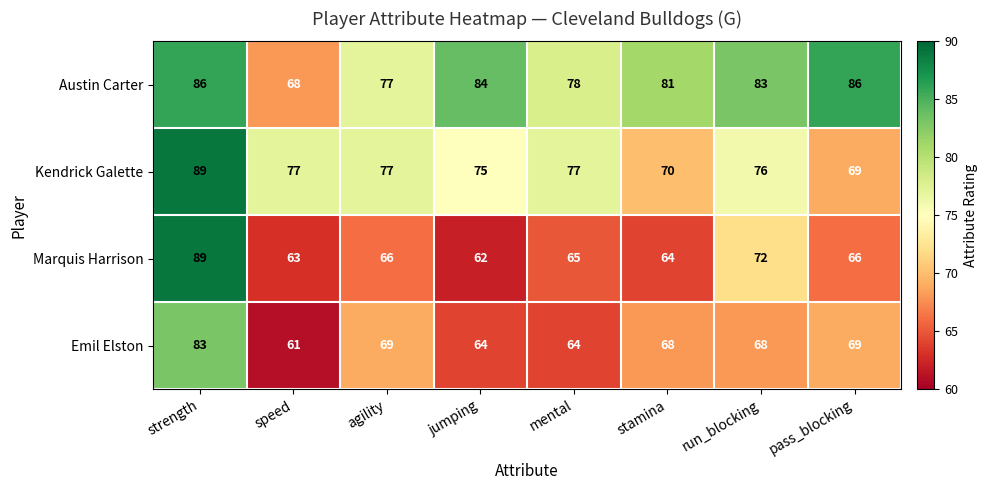

Which category has the lowest value across all series?

speed